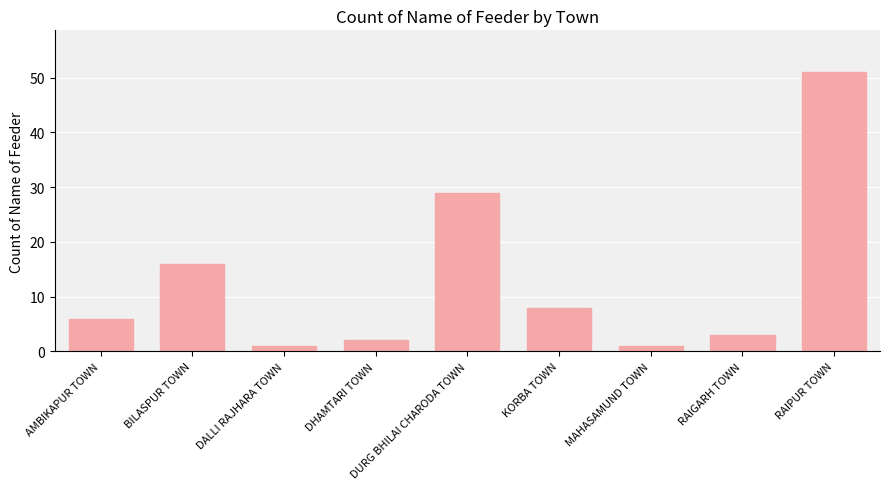

What is the sum of all values?

117